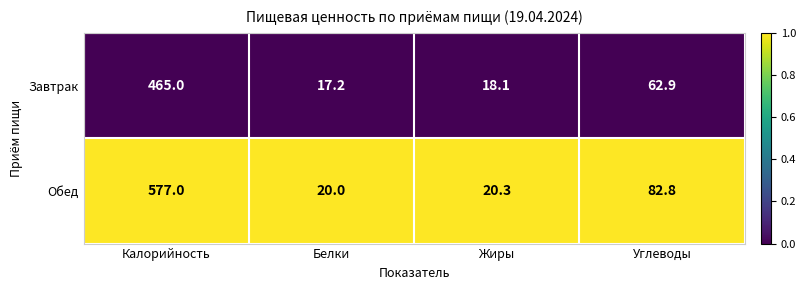

Where does the Завтрак series first go above 62?

Калорийность